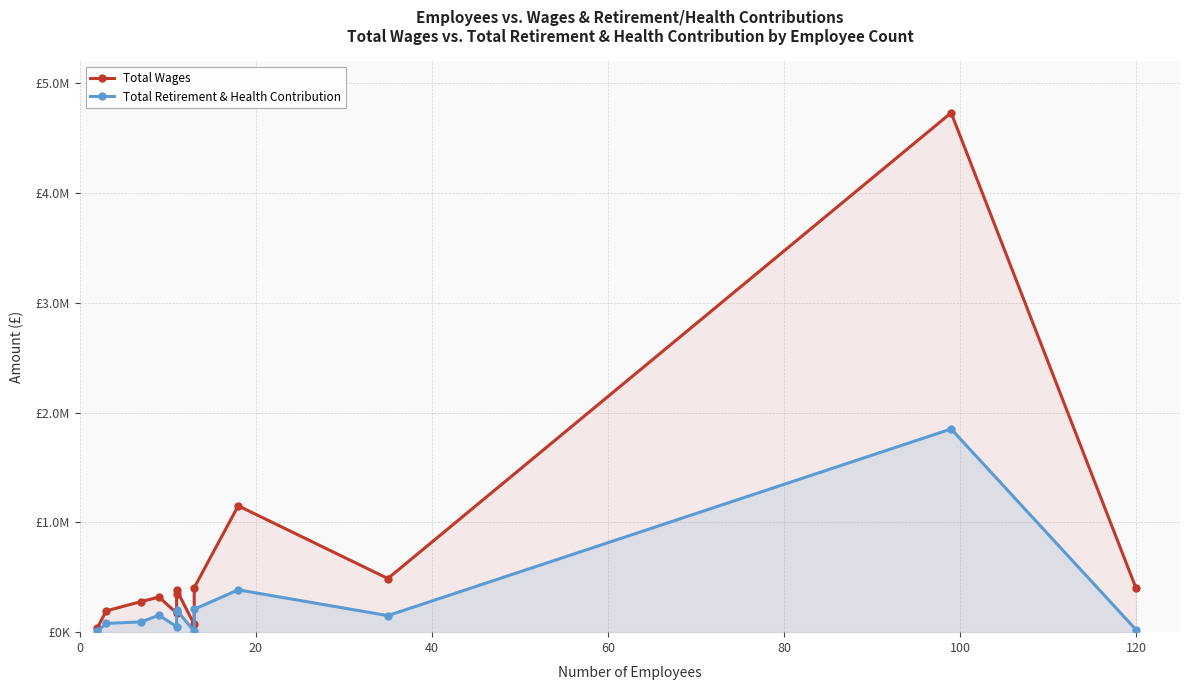

How many interior local peaks does the Total Wages series have?

4